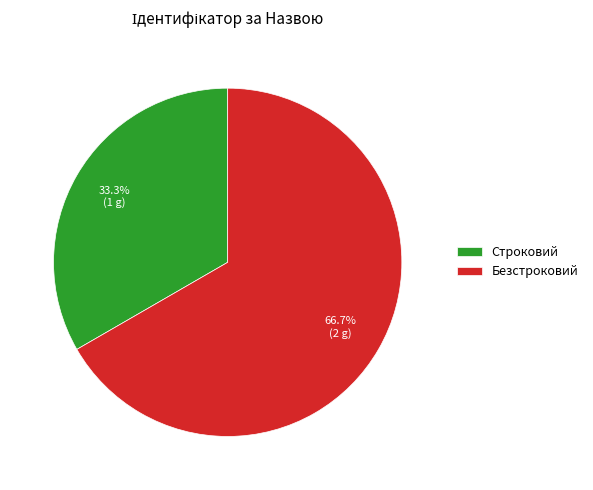

What percentage is NOT represented by Безстроковий?

33.3%